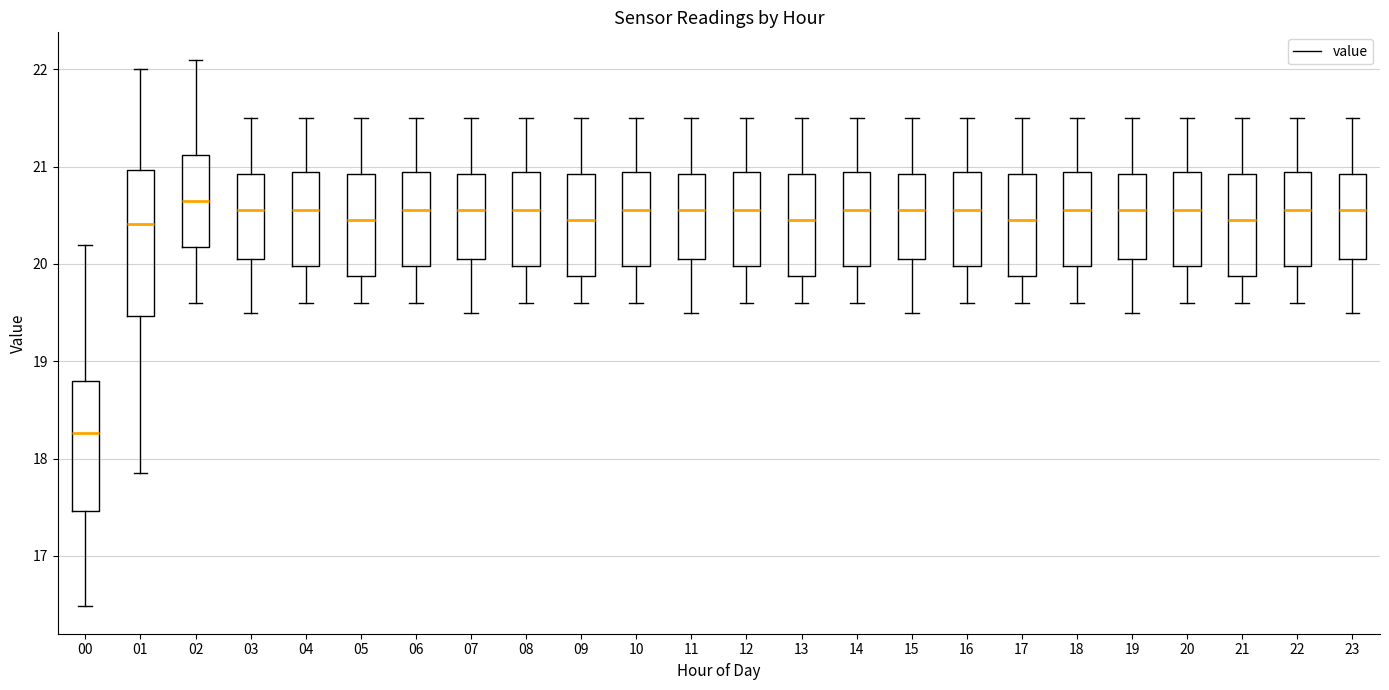

Reading left to right, transcribe this box plot: for each box, give where its median line is, the range the box spans, and where its two whiskers end, as read against the y-axis. The values are not printed on the chart, so give them approximately, as read against the axis.

00: median 18.3, box 17.5 to 18.8, whiskers 16.5 to 20.2
01: median 20.4, box 19.5 to 21.0, whiskers 17.9 to 22.0
02: median 20.7, box 20.2 to 21.1, whiskers 19.6 to 22.1
03: median 20.6, box 20.1 to 20.9, whiskers 19.5 to 21.5
04: median 20.6, box 20.0 to 21.0, whiskers 19.6 to 21.5
05: median 20.5, box 19.9 to 20.9, whiskers 19.6 to 21.5
06: median 20.6, box 20.0 to 21.0, whiskers 19.6 to 21.5
07: median 20.6, box 20.1 to 20.9, whiskers 19.5 to 21.5
08: median 20.6, box 20.0 to 21.0, whiskers 19.6 to 21.5
09: median 20.5, box 19.9 to 20.9, whiskers 19.6 to 21.5
10: median 20.6, box 20.0 to 21.0, whiskers 19.6 to 21.5
11: median 20.6, box 20.1 to 20.9, whiskers 19.5 to 21.5
12: median 20.6, box 20.0 to 21.0, whiskers 19.6 to 21.5
13: median 20.5, box 19.9 to 20.9, whiskers 19.6 to 21.5
14: median 20.6, box 20.0 to 21.0, whiskers 19.6 to 21.5
15: median 20.6, box 20.1 to 20.9, whiskers 19.5 to 21.5
16: median 20.6, box 20.0 to 21.0, whiskers 19.6 to 21.5
17: median 20.5, box 19.9 to 20.9, whiskers 19.6 to 21.5
18: median 20.6, box 20.0 to 21.0, whiskers 19.6 to 21.5
19: median 20.6, box 20.1 to 20.9, whiskers 19.5 to 21.5
20: median 20.6, box 20.0 to 21.0, whiskers 19.6 to 21.5
21: median 20.5, box 19.9 to 20.9, whiskers 19.6 to 21.5
22: median 20.6, box 20.0 to 21.0, whiskers 19.6 to 21.5
23: median 20.6, box 20.1 to 20.9, whiskers 19.5 to 21.5